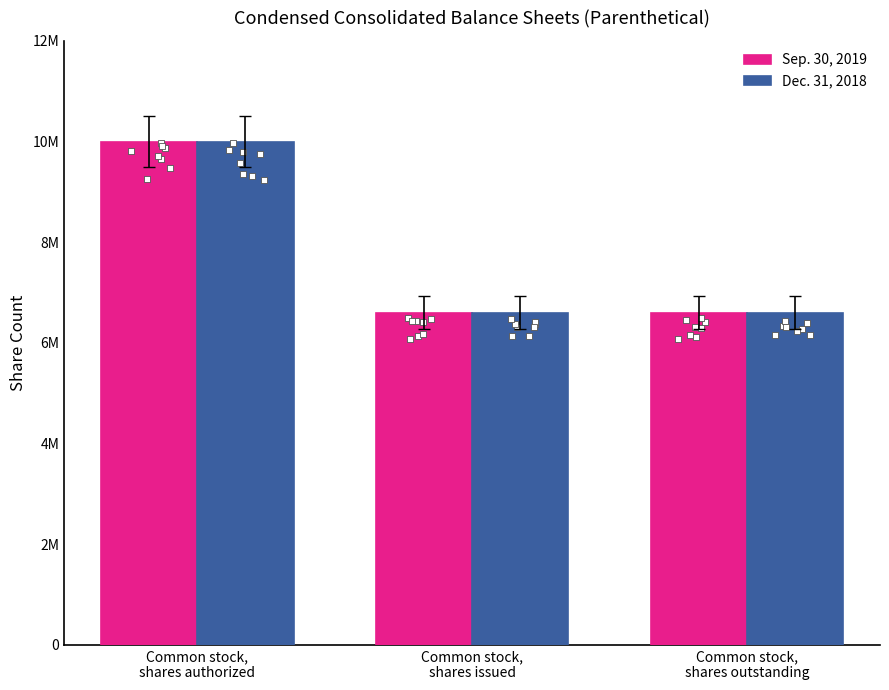

Is the value of Sep. 30, 2019 at Common stock,
shares outstanding greater than the value of Dec. 31, 2018 at Common stock,
shares outstanding?

No